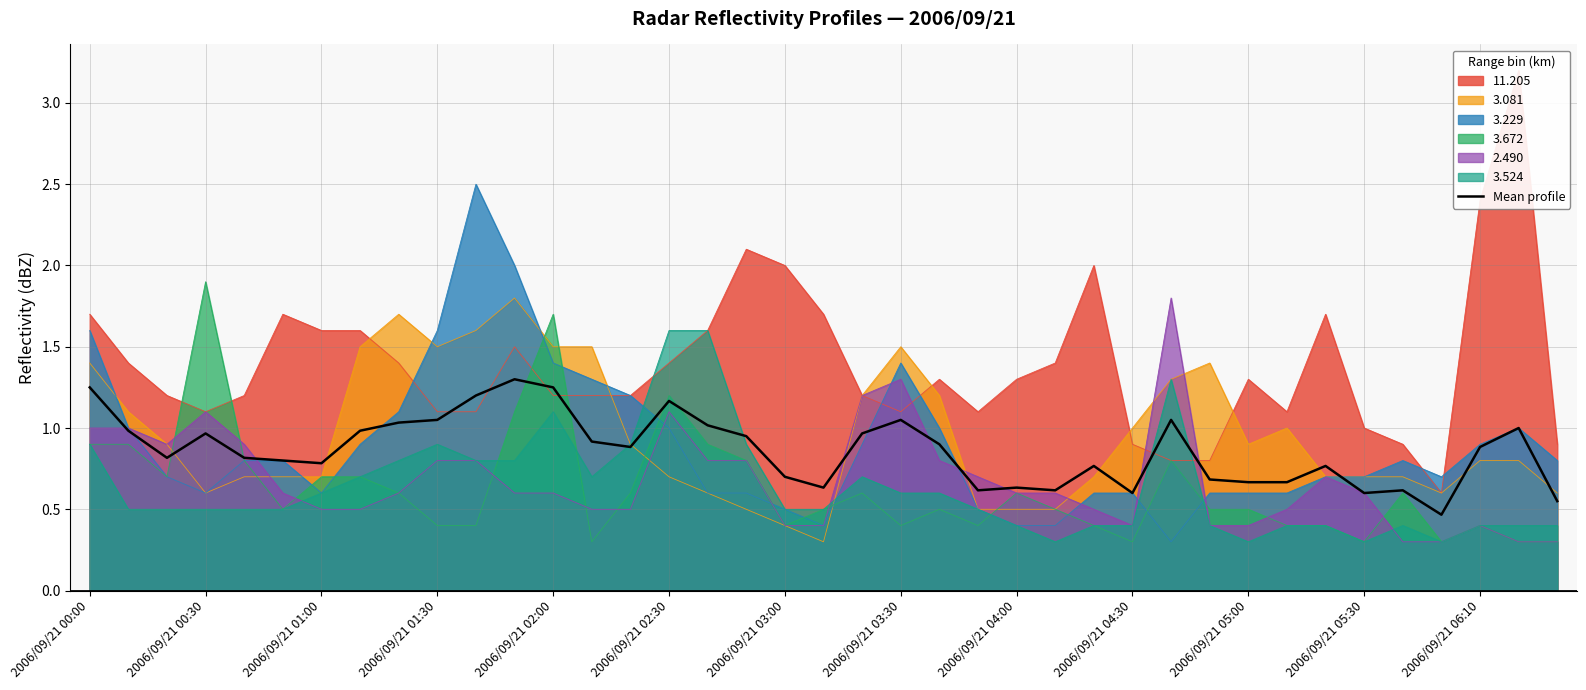

What is the difference between the values at 16 and 32?

0.2